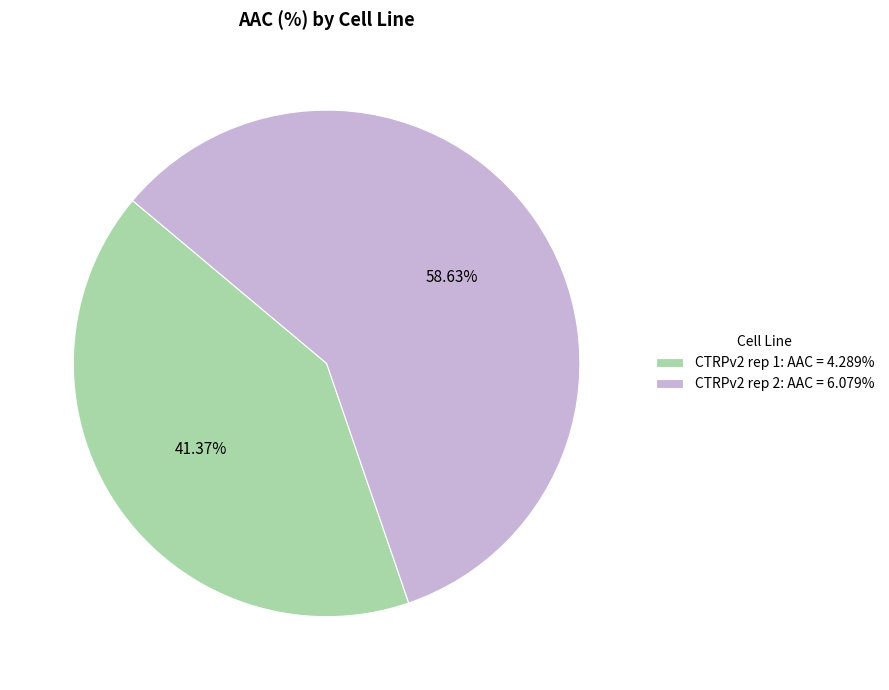

How many segments does this pie chart have?

2